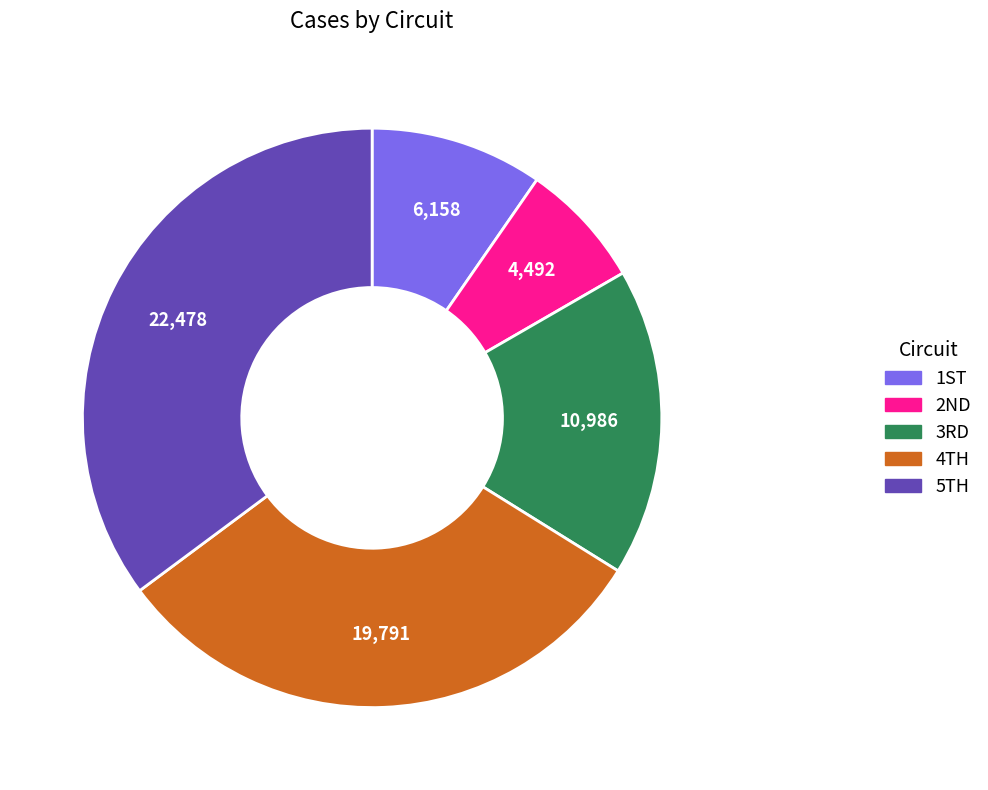

What is the largest slice in the pie chart?

5TH